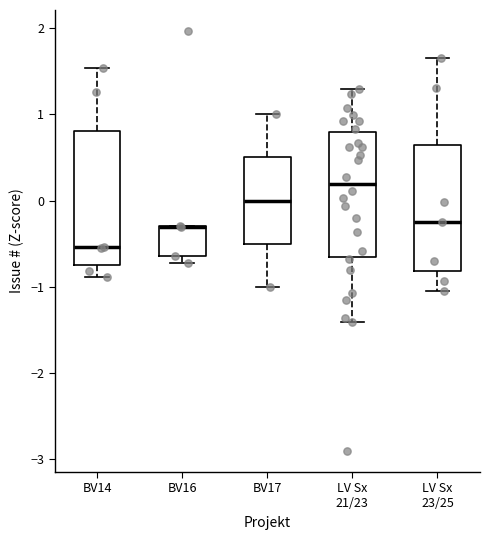

Reading left to right, read every box against the y-axis: the position of its median line, the range the box covers, and the ends of its whiskers. The values are not printed on the chart, so give them approximately, as read against the axis.

BV14: median -0.5, box -0.8 to 0.8, whiskers -0.9 to 1.5
BV16: median -0.3 (drawn on the box's upper edge), box -0.6 to -0.3, whiskers -0.7 to -0.3
BV17: median 0.0, box -0.5 to 0.5, whiskers -1.0 to 1.0
LV Sx 21/23: median 0.2, box -0.7 to 0.8, whiskers -1.4 to 1.3
LV Sx 23/25: median -0.3, box -0.8 to 0.6, whiskers -1.1 to 1.7